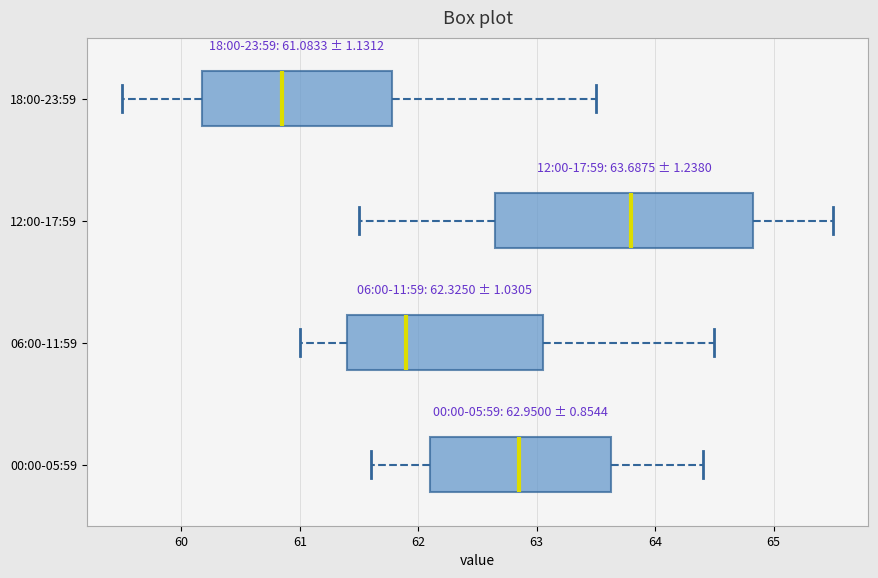

Which box has the furthest to the left median line?

18:00-23:59